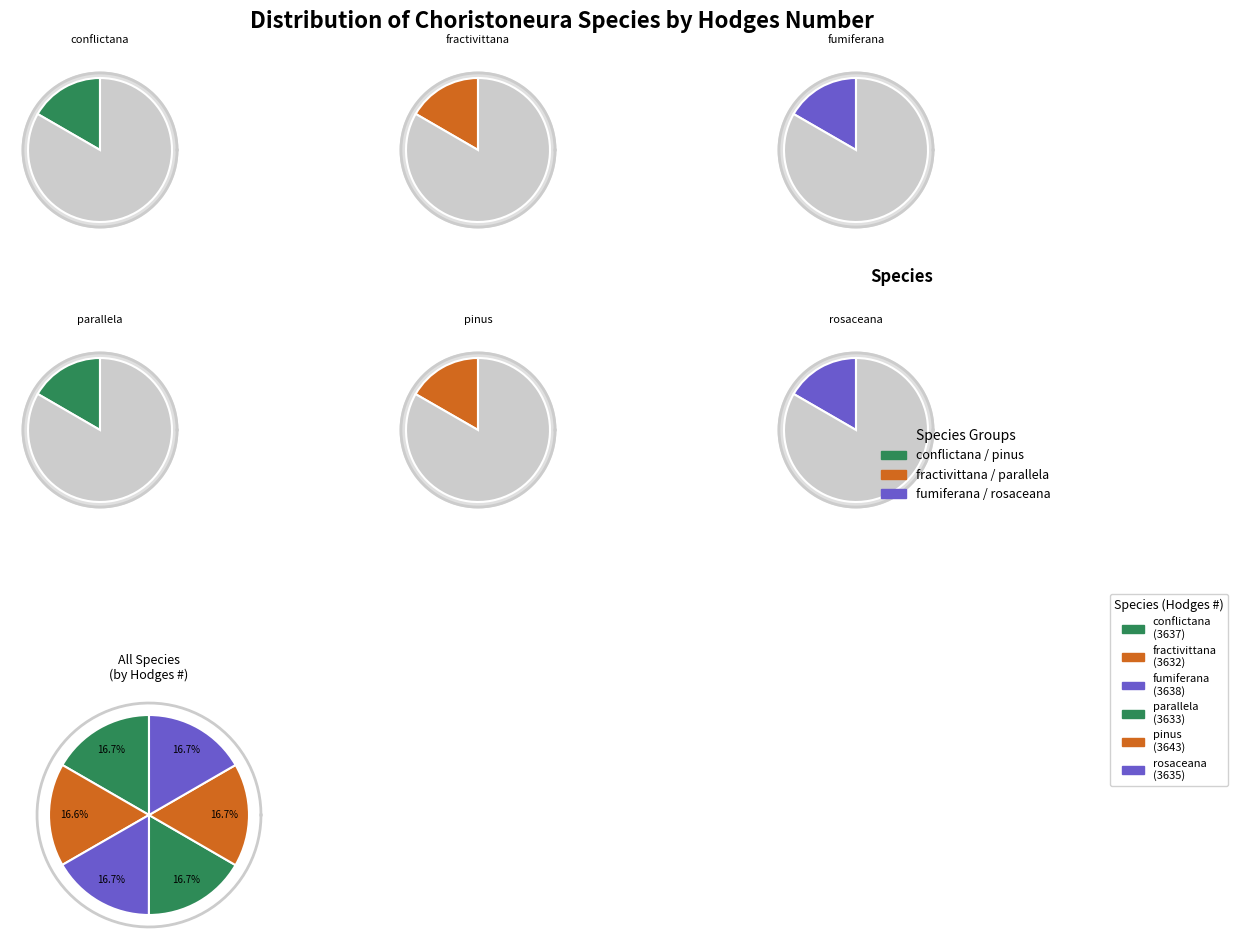

How many segments does this pie chart have?

6